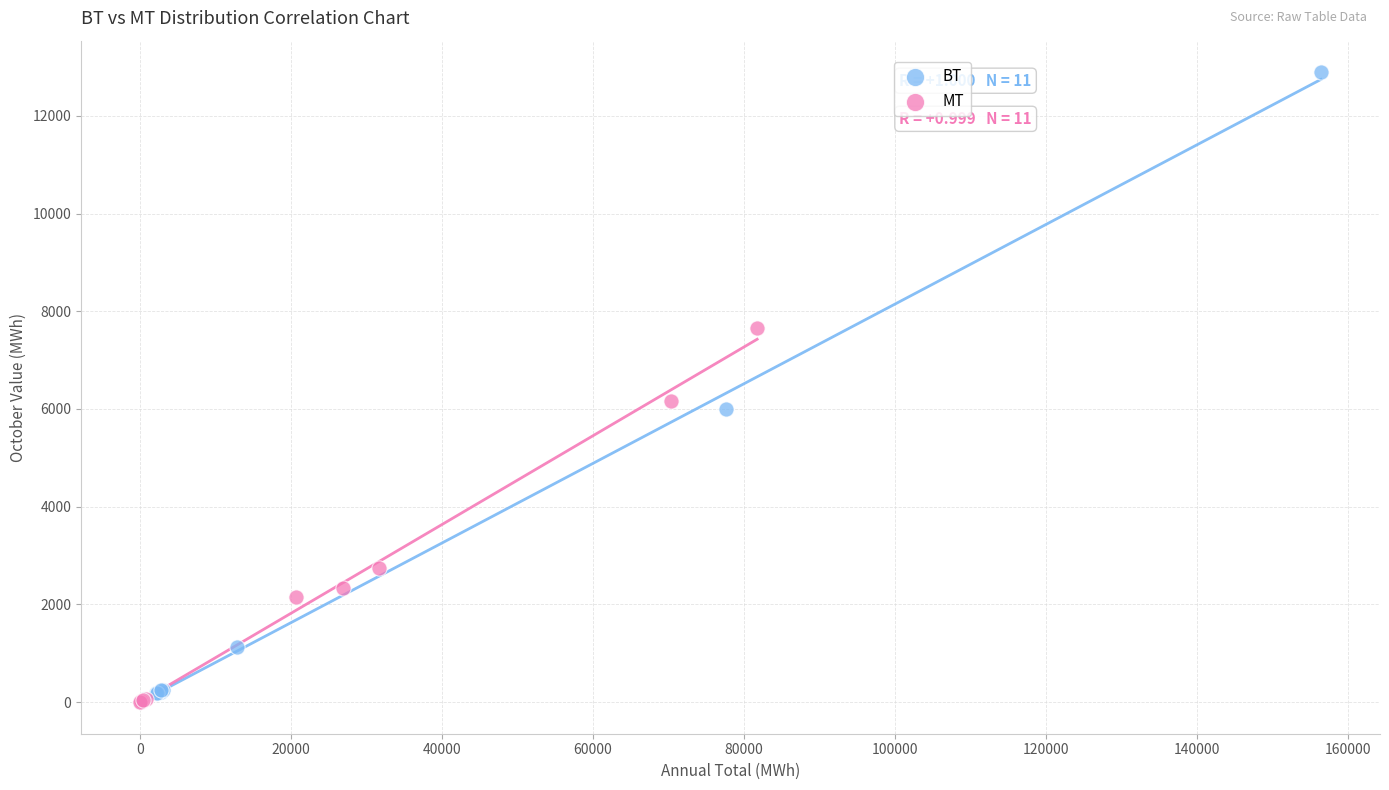

Which series contains the highest Y value?

BT